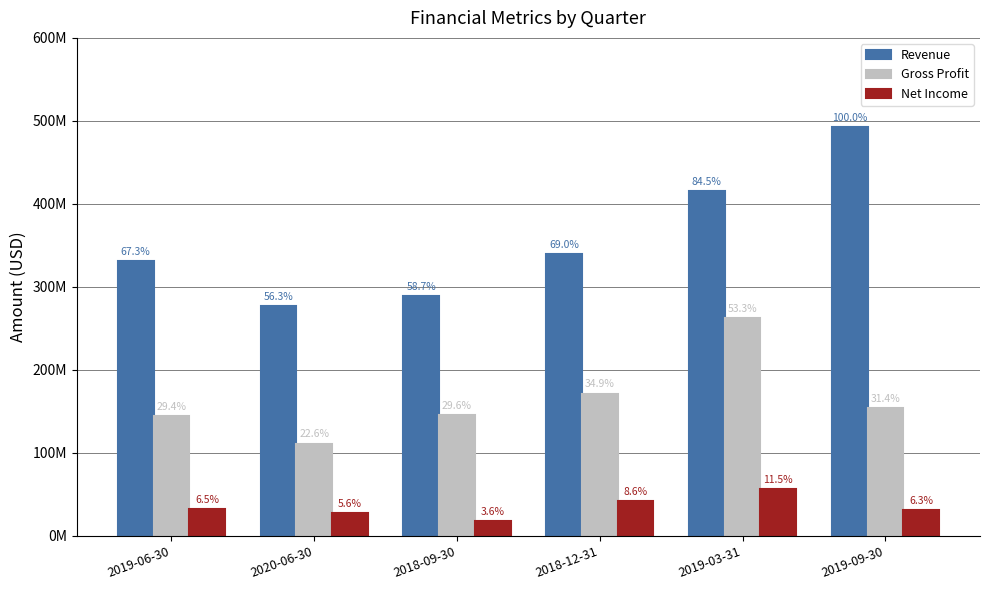

Are the bars horizontal?

No